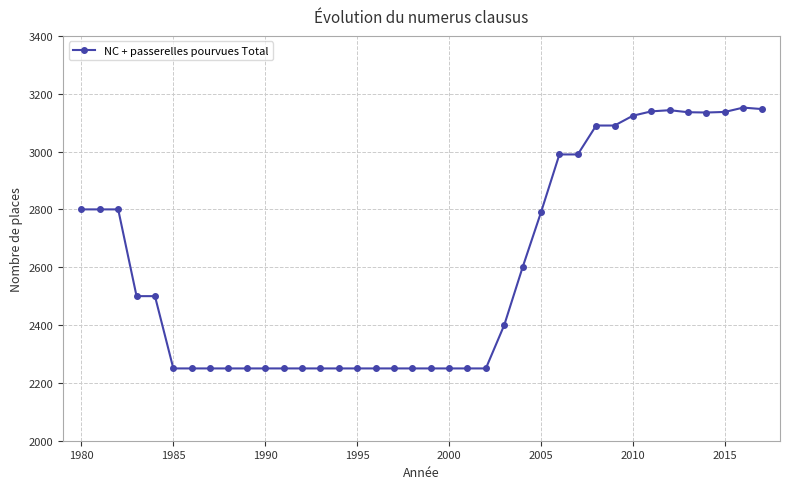

What is the greatest value displayed?

3152